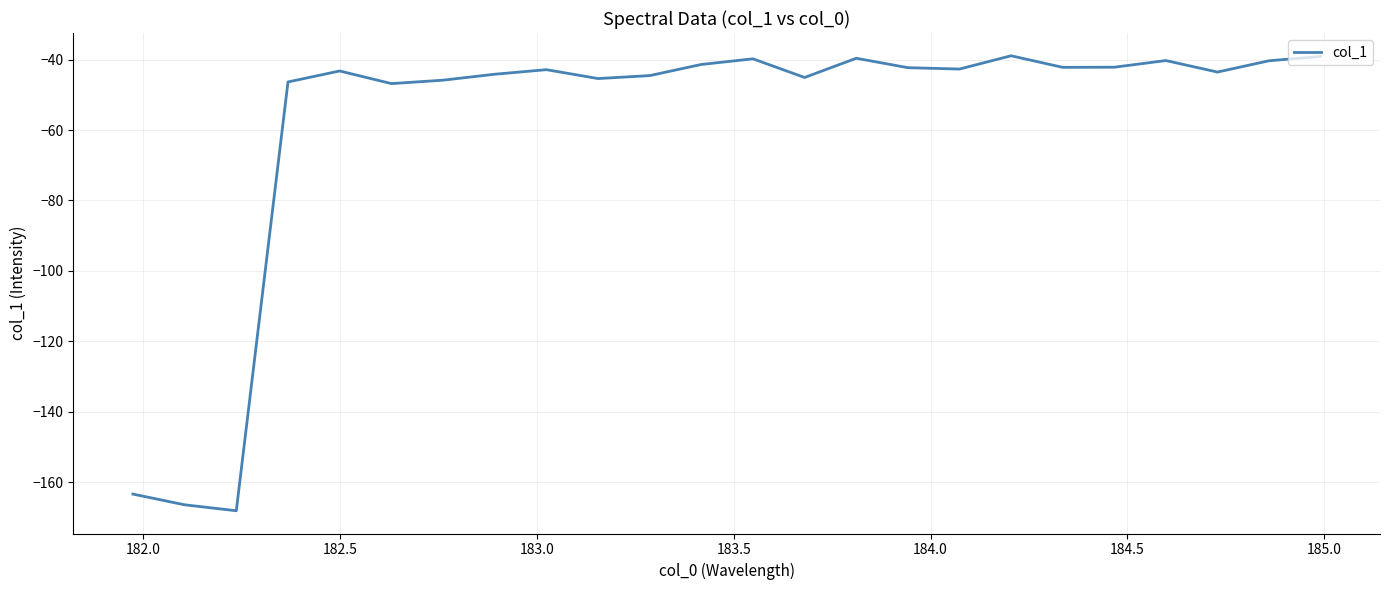

What is the difference between the maximum and minimum values?

129.3